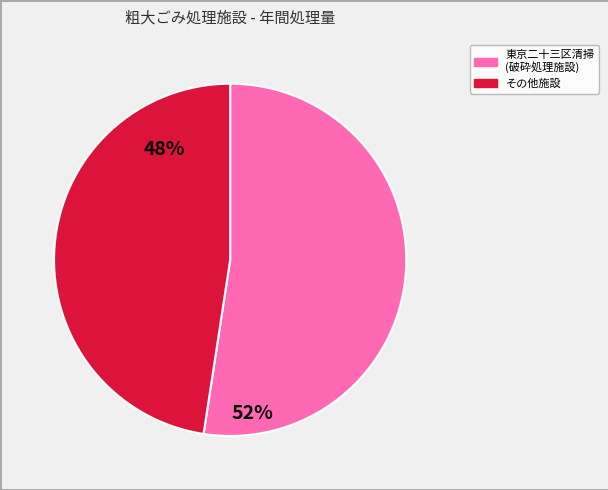

Is there a majority slice in this chart?

Yes